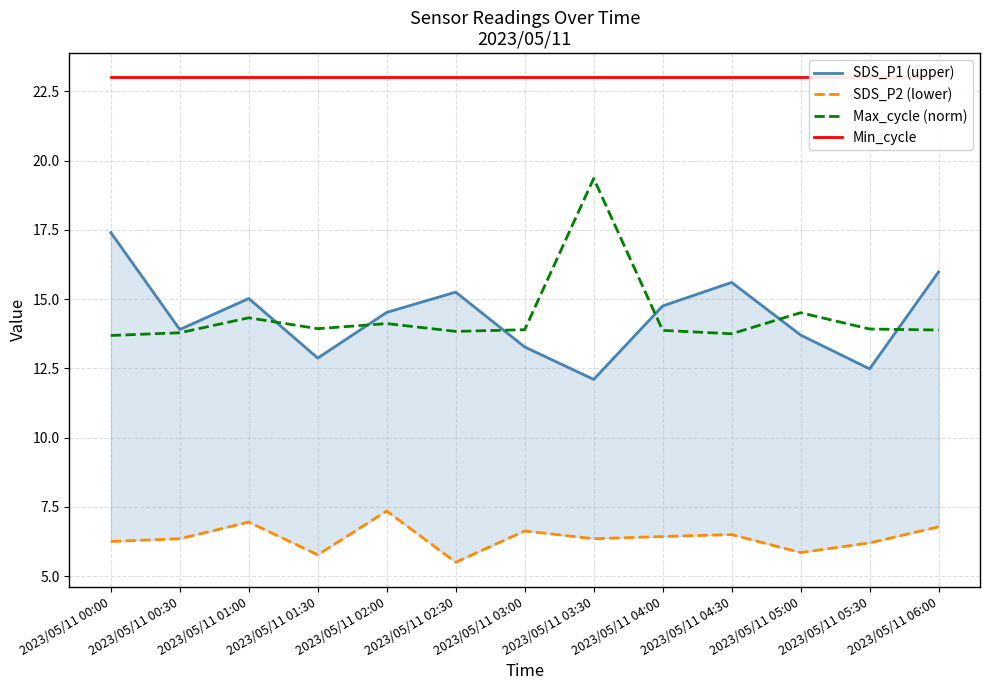

At which category does the chart reach its peak across all series?

2023/05/11 00:00